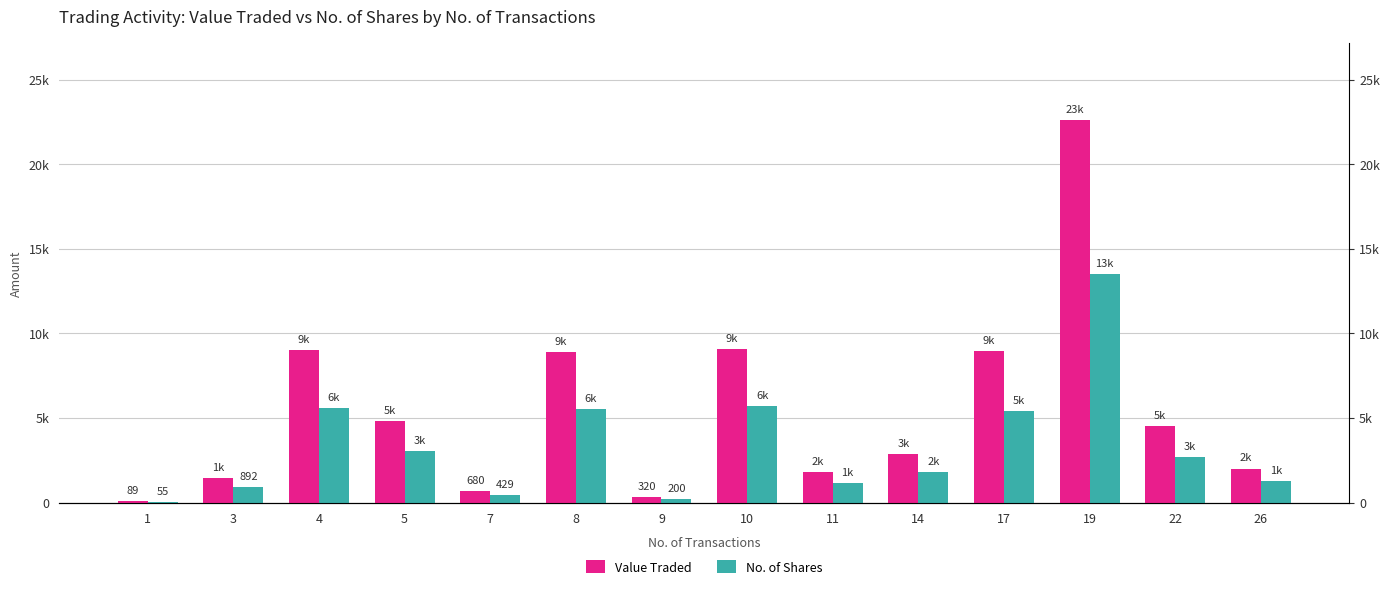

What is the minimum value for No. of Shares?

55